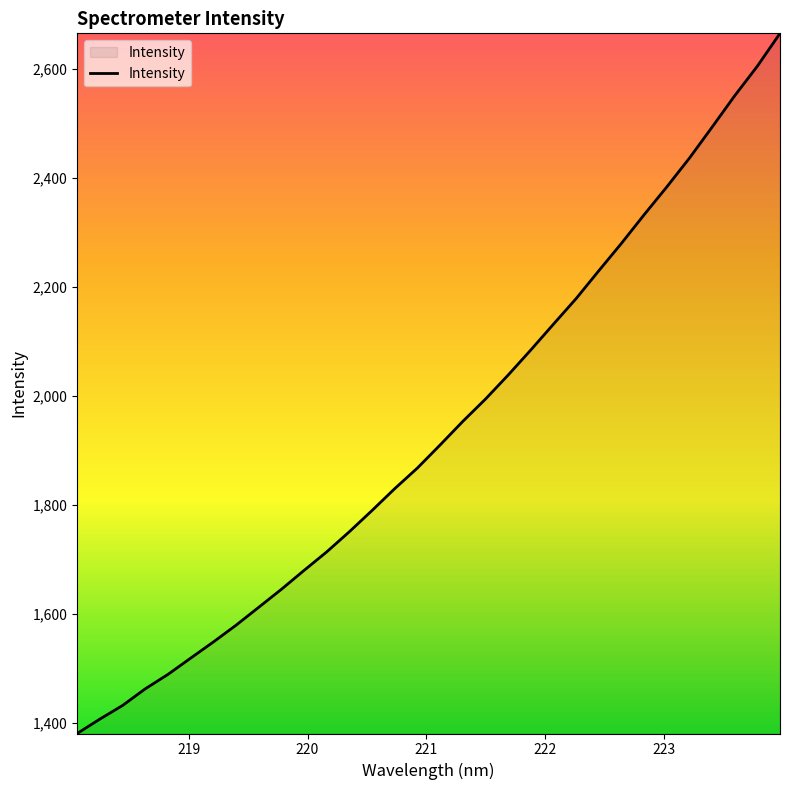

What is the greatest value displayed?

2665.3